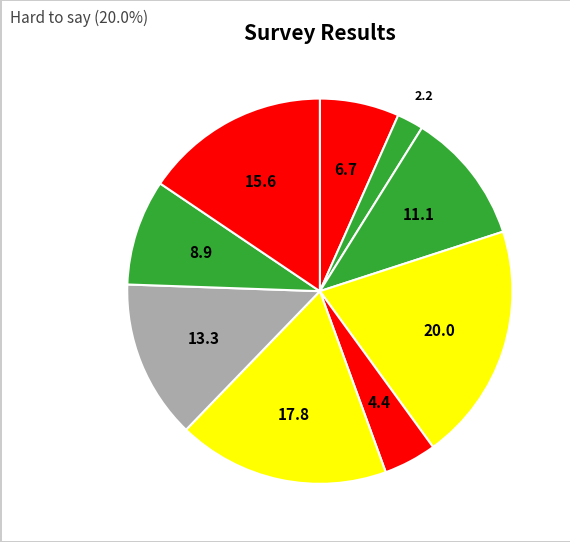

How many segments does this pie chart have?

9